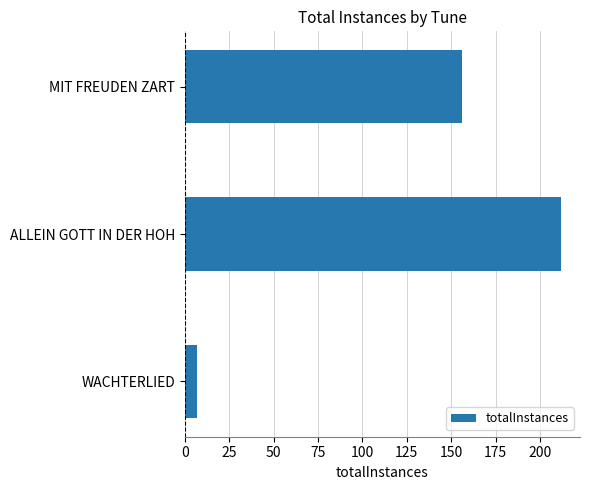

How many bars are there in total?

3